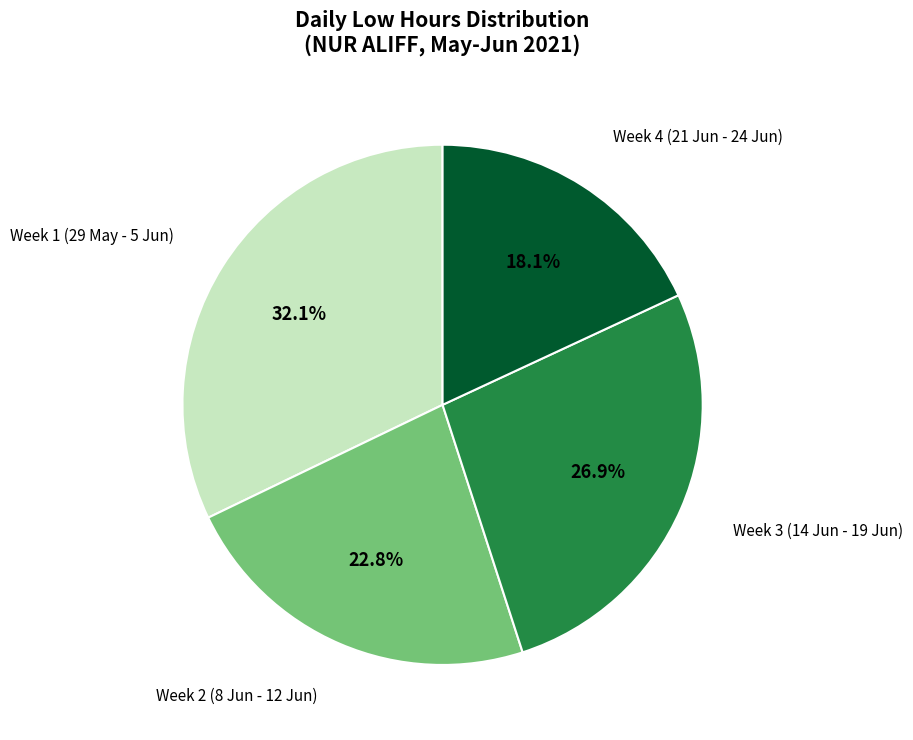

Between Week 1 (29 May - 5 Jun) and Week 2 (8 Jun - 12 Jun), which is larger?

Week 1 (29 May - 5 Jun)